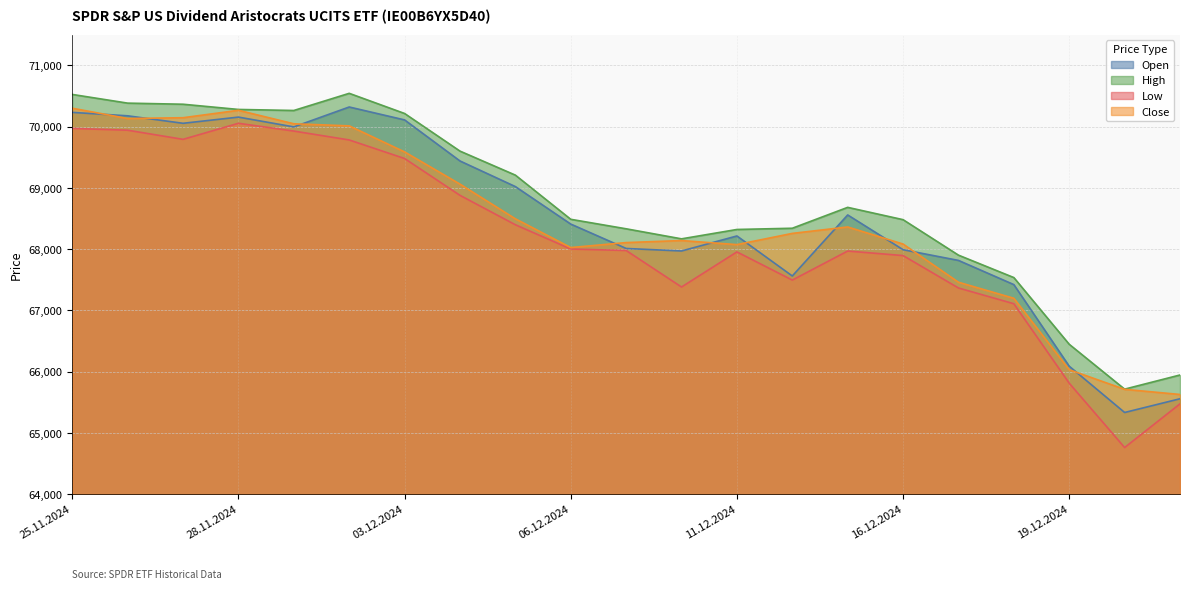

How many data points in Close are less than 68258?

10